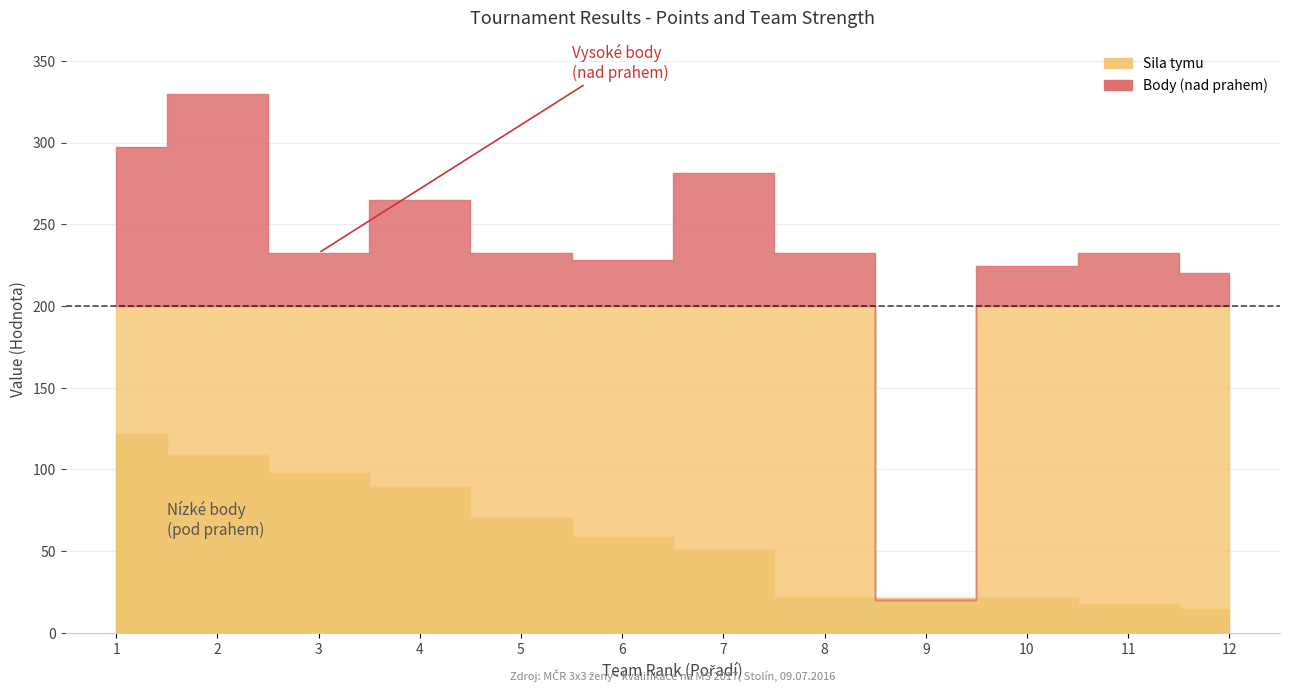

Rank the categories by Body value from lowest to highest.

9, 12, 10, 6, 3, 5, 8, 11, 4, 7, 1, 2